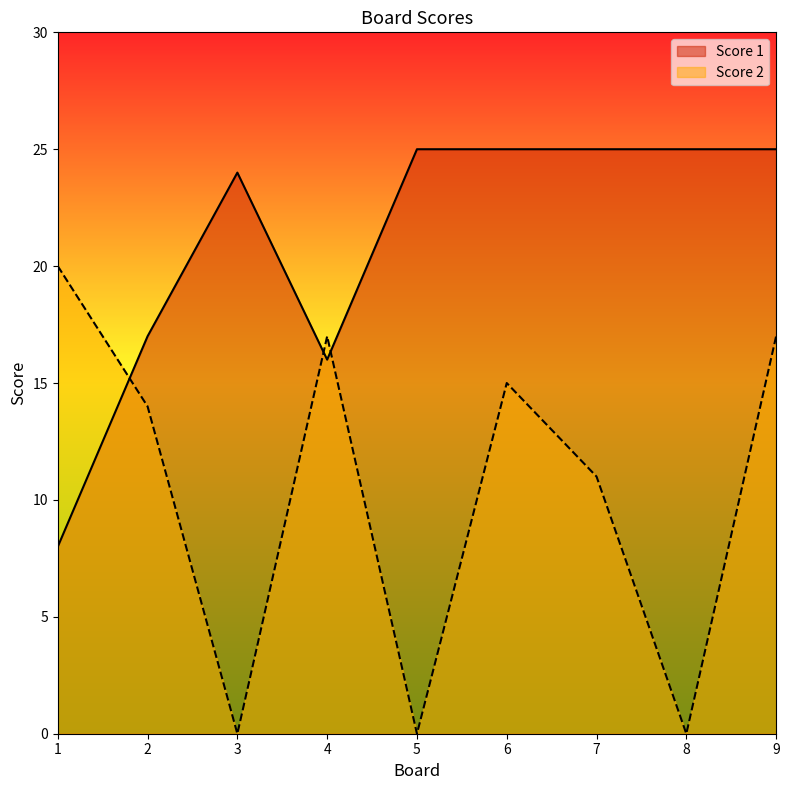

How many lines are shown in the chart?

2